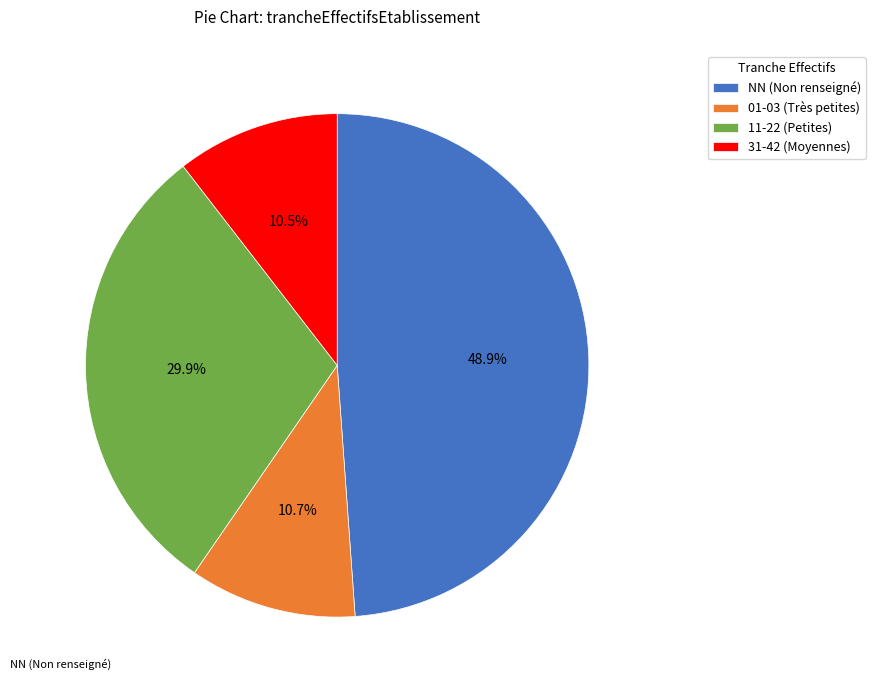

Between 31-42 (Moyennes) and 11-22 (Petites), which is larger?

11-22 (Petites)